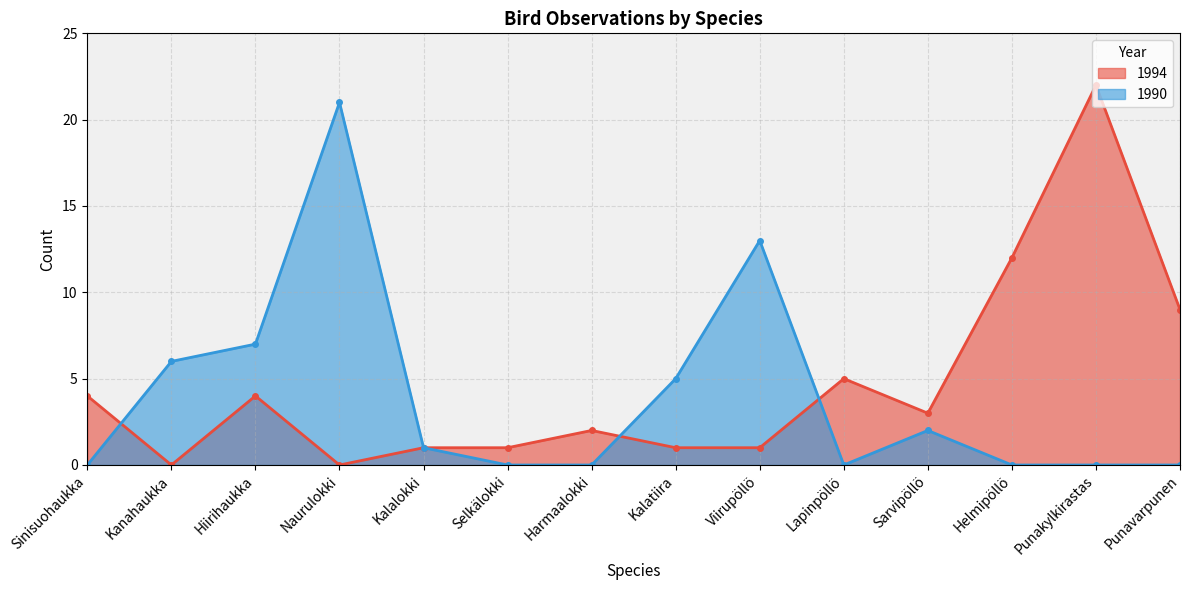

What is the label of the 11th point from the right?

Naurulokki